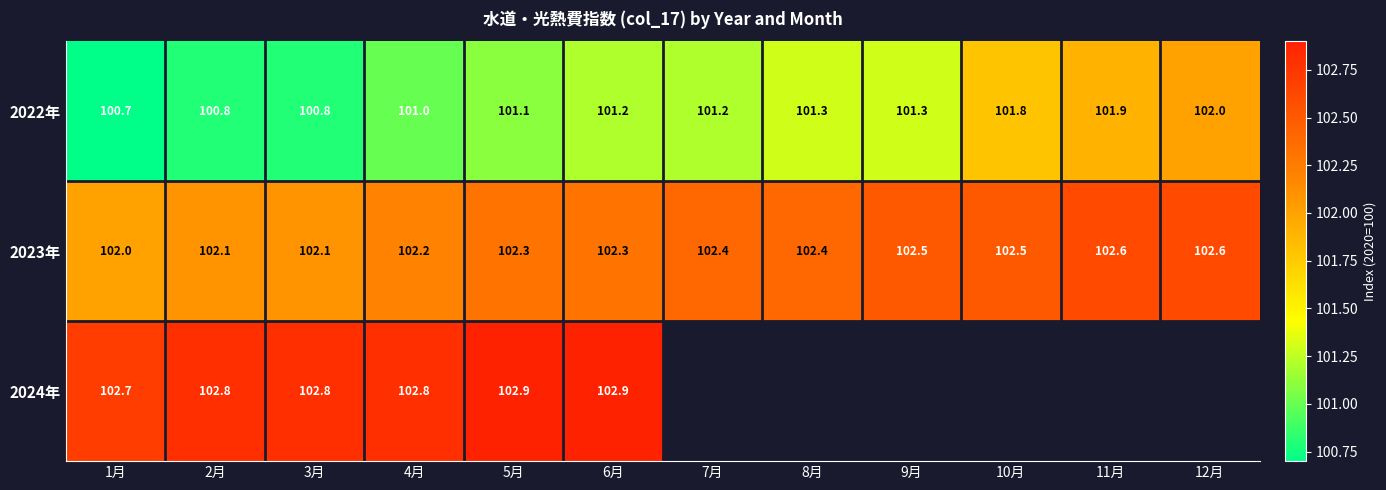

At which label does 2023年 reach its minimum?

1月